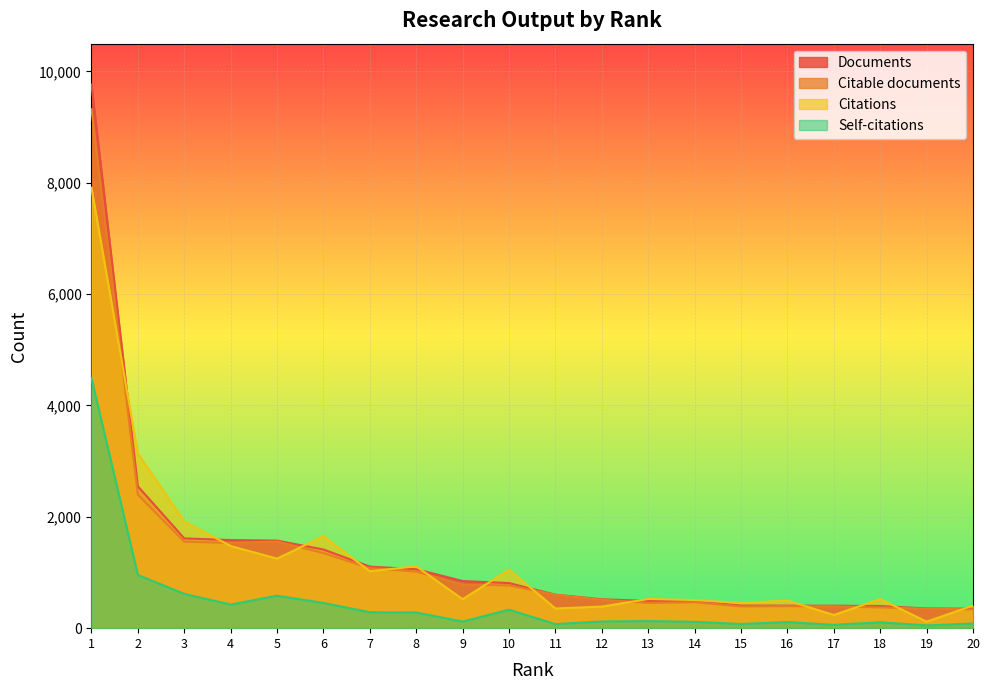

The Citations series shows 1652 at 6. True or false?

True